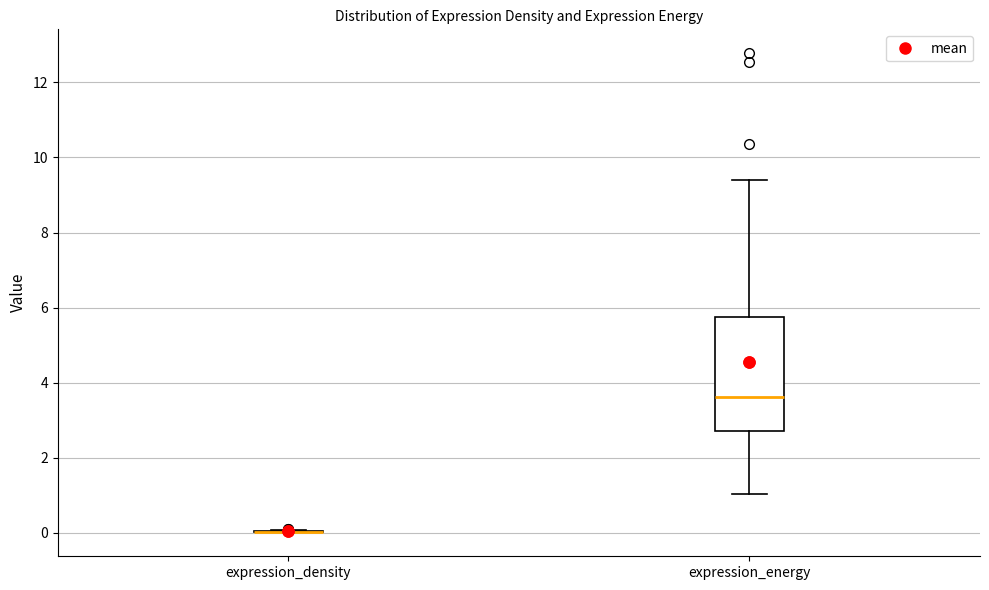

Reading left to right, transcribe this box plot: for each box, give where its median line is, the range the box spans, and where its two whiskers end, as read against the y-axis. The values are not printed on the chart, so give them approximately, as read against the axis.

expression_density: box collapsed to a line at 0.0, whiskers 0.0 to 0.0
expression_energy: median 3.6, box 2.8 to 5.8, whiskers 1.0 to 9.4